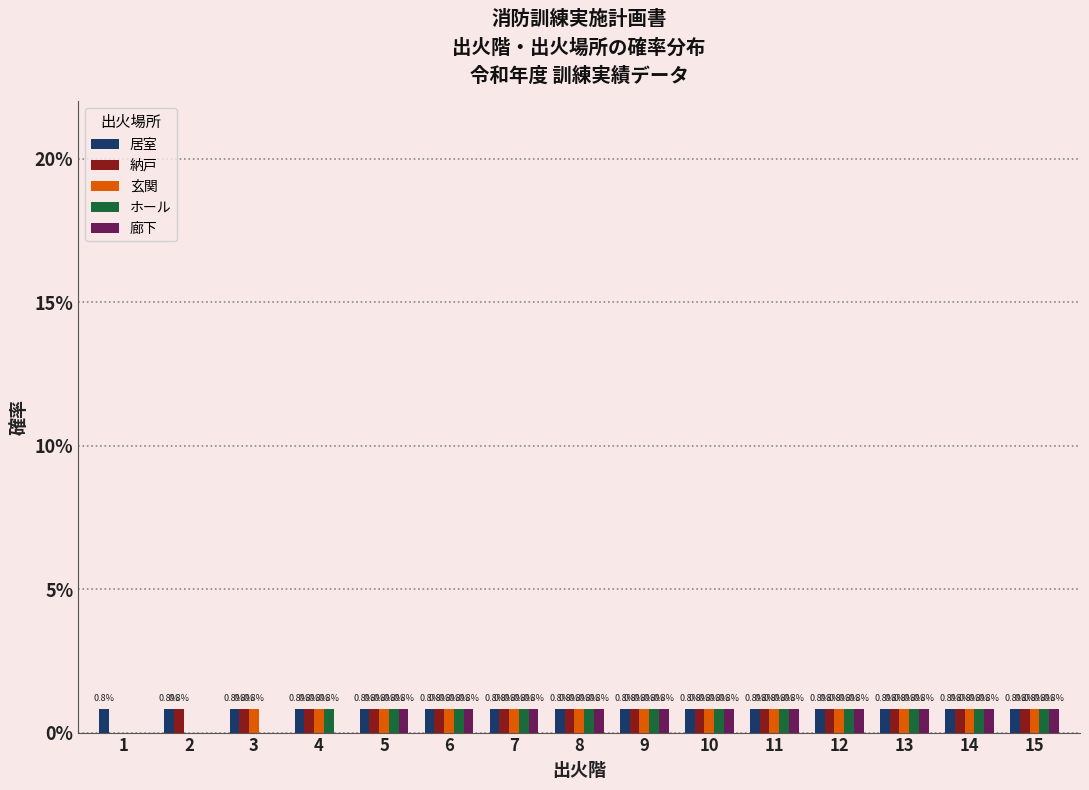

Does the chart contain stacked bars?

No